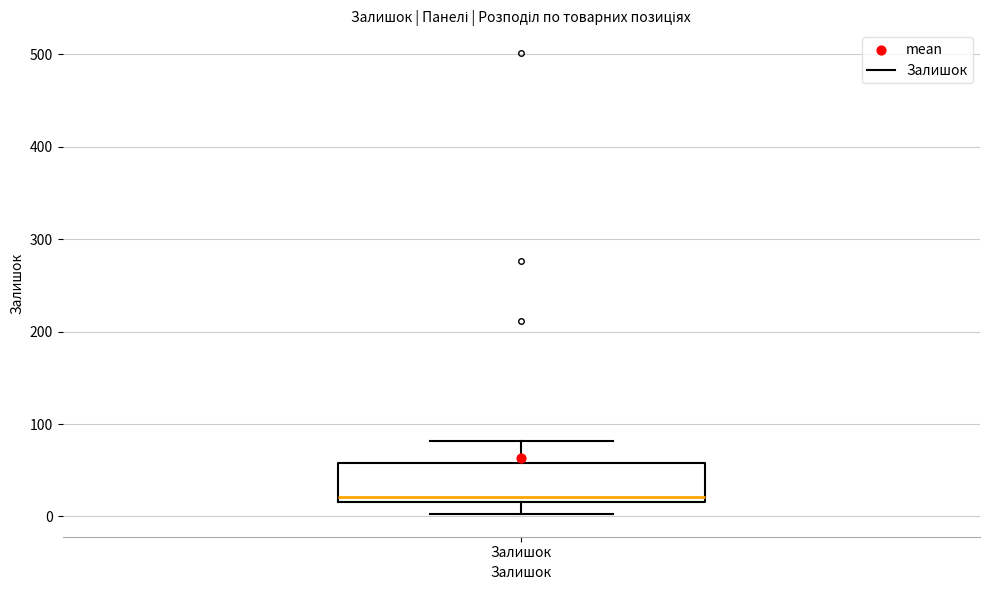

Transcribe this box plot: give where the median line is, the range the box spans, and where the two whiskers end, as read against the y-axis. The values are not printed on the chart, so give them approximately, as read against the axis.

median 20 (just above the box's lower edge), box 20 to 60, whiskers 0 to 80